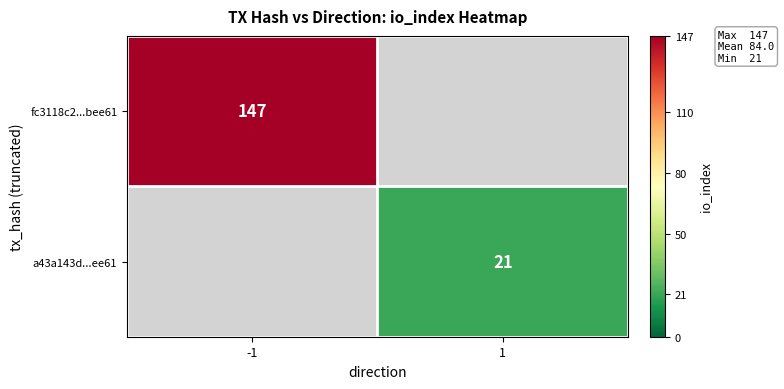

The value of fc3118c2...bee61 at -1 is 235. True or false?

False